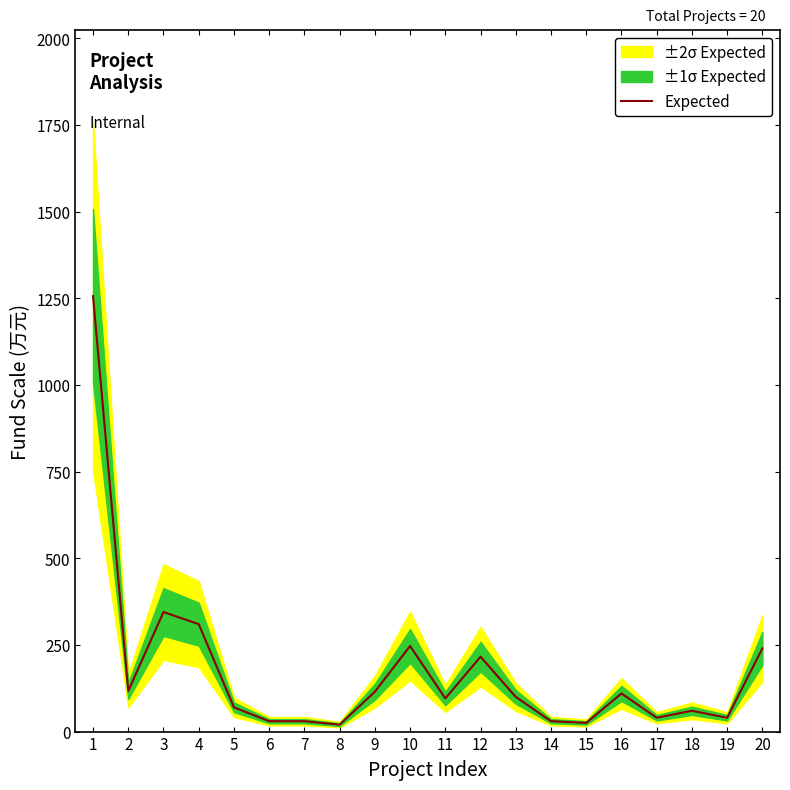

Where does the data first go above 100?

1